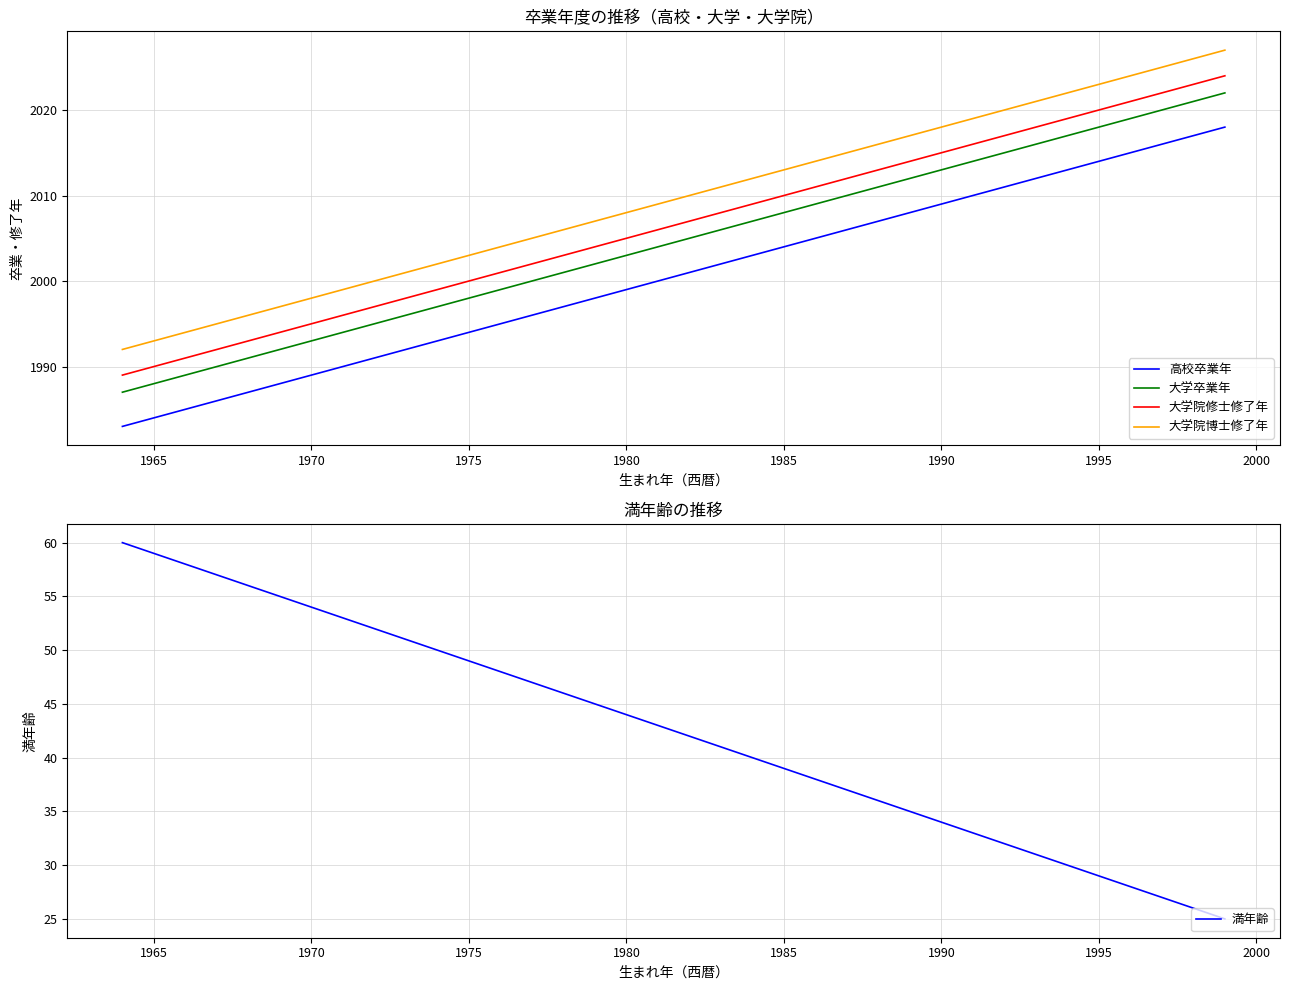

True or false: 高校卒業年 has a value of 2004 at 1985.

True